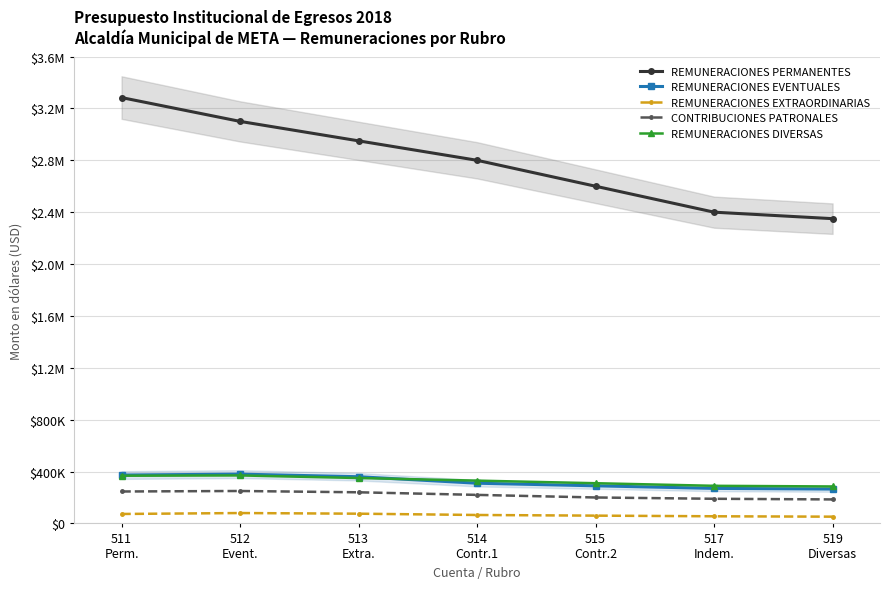

Where is the first local maximum for REMUNERACIONES EXTRAORDINARIAS?

512
Event.